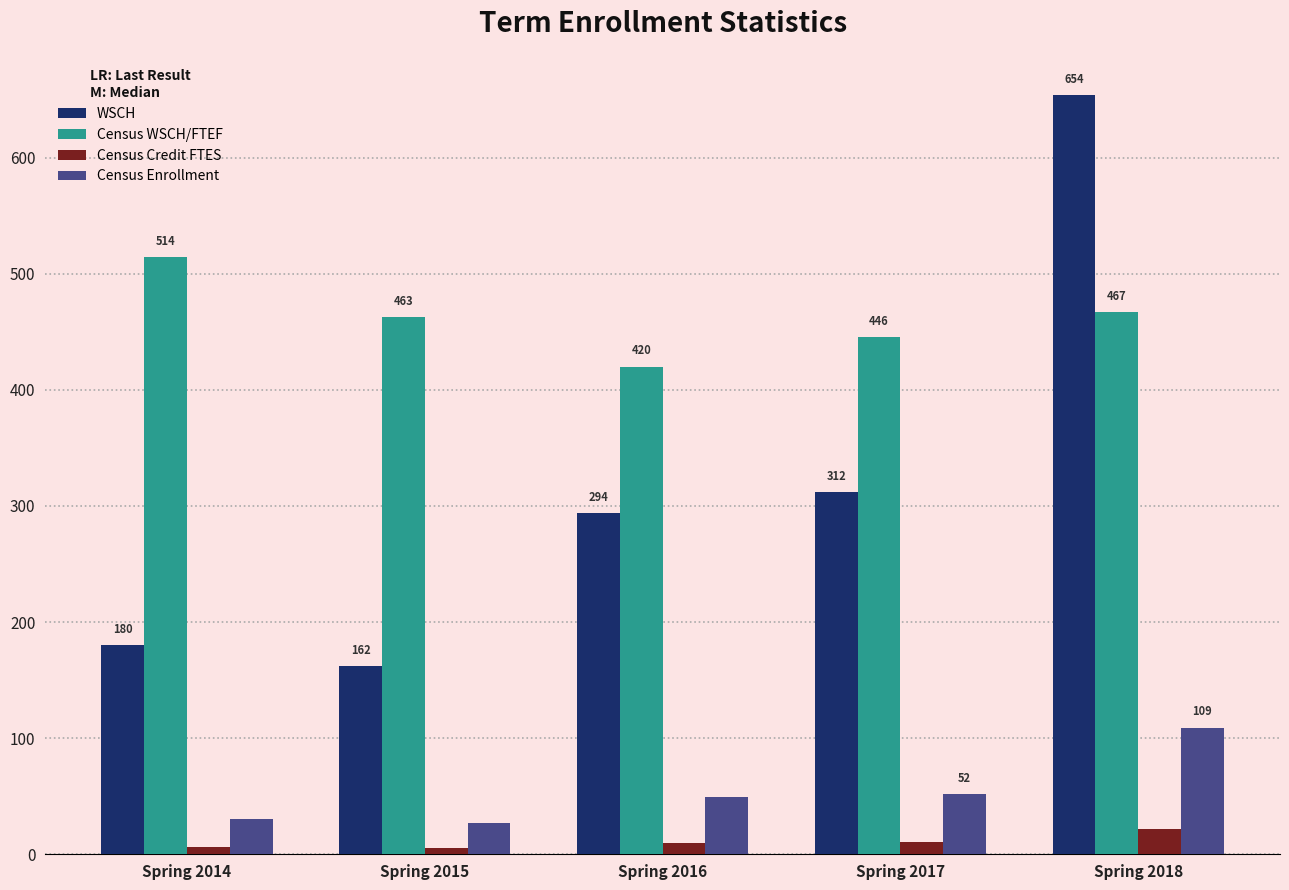

The Census WSCH/FTEF series shows 467.1 at Spring 2018. True or false?

True